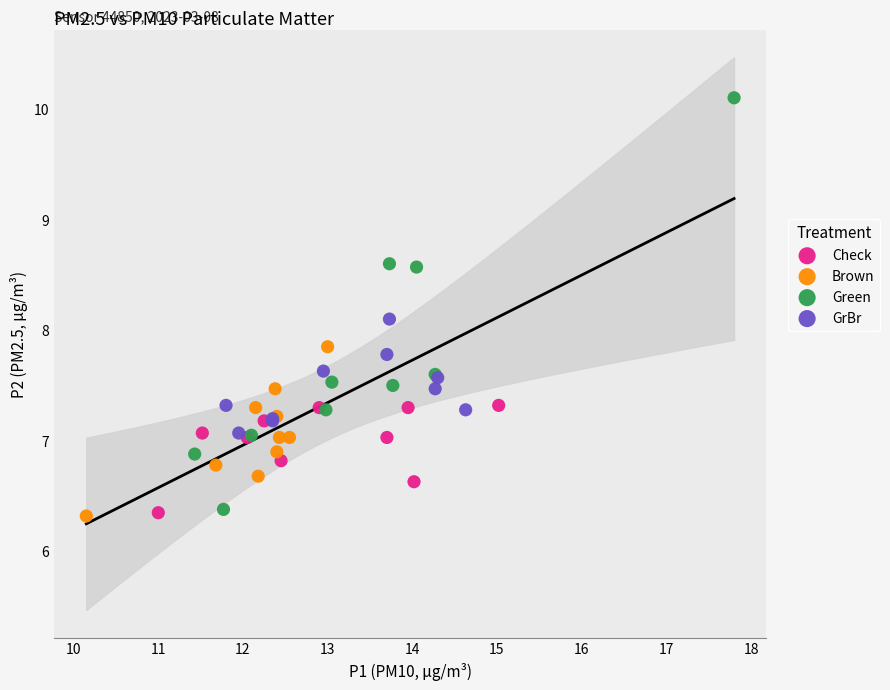

Which series has the widest spread of Y values?

Green